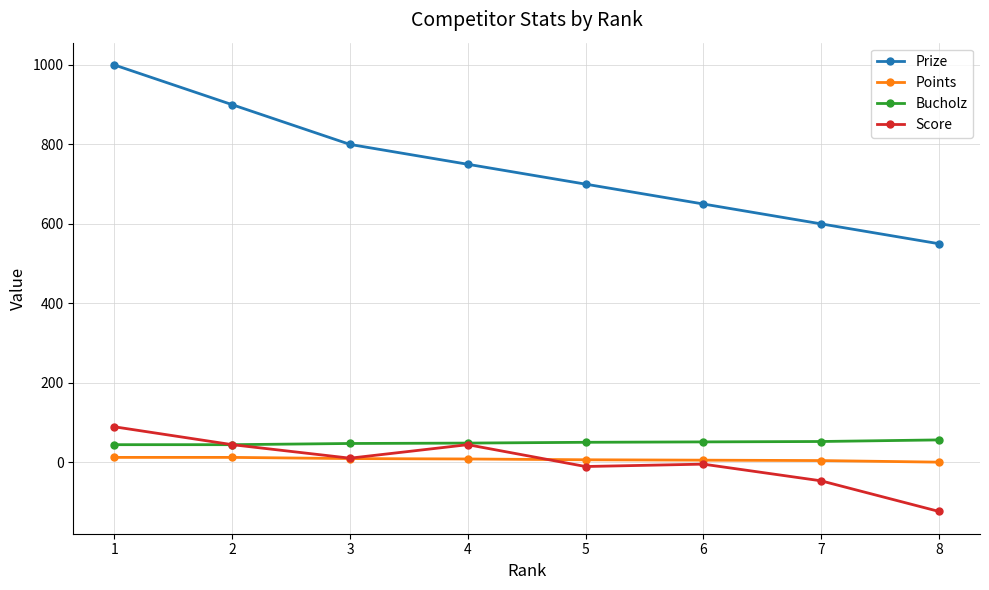

Does the chart display data point markers on the line(s)?

Yes